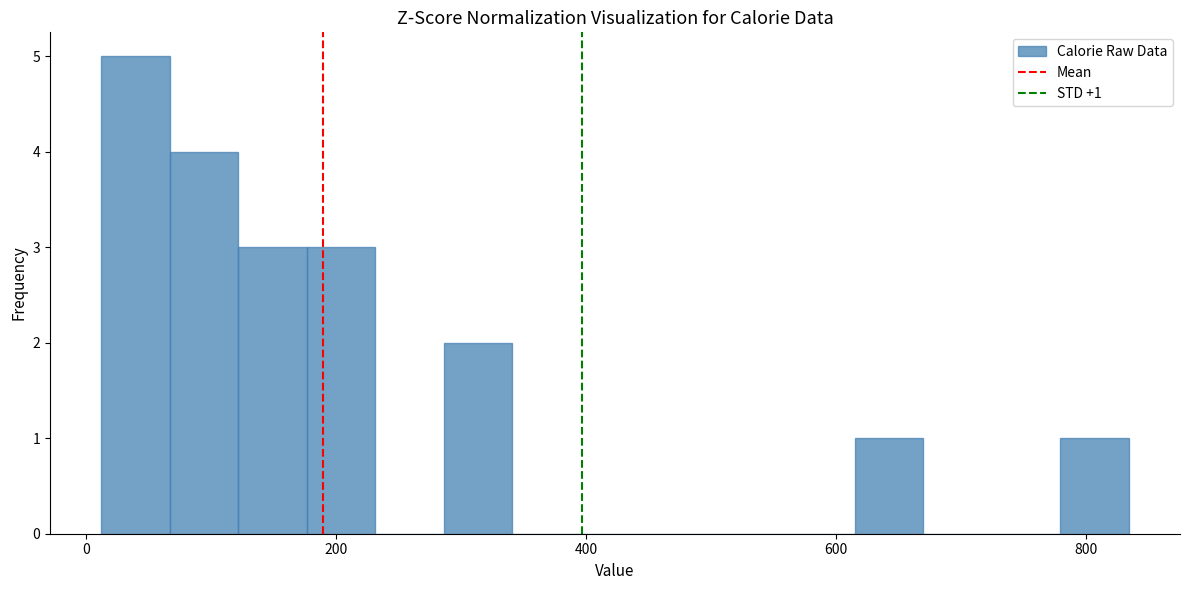

Read against the x-axis, roughly where is the centre of the tallest bar?

40